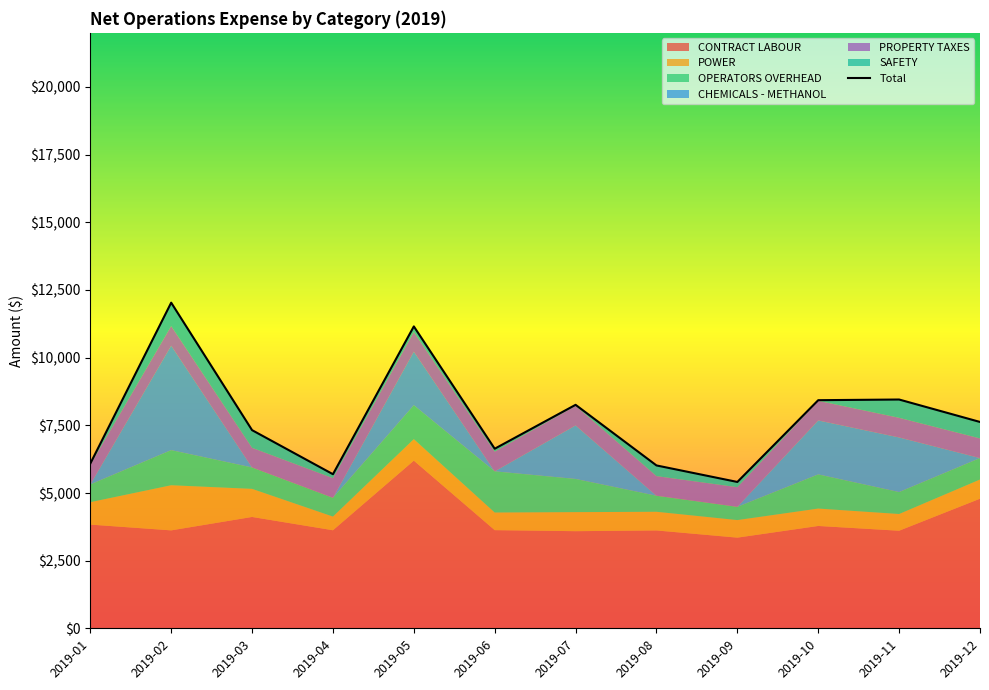

Is the value of POWER at 2019-11 greater than the value of CONTRACT LABOUR at 2019-09?

No